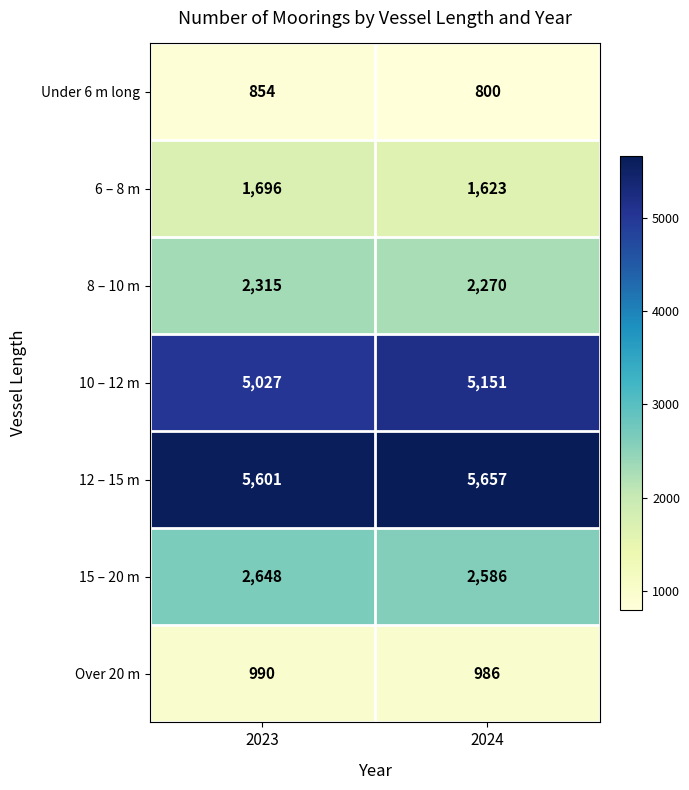

Which category has the lowest value across all series?

2024